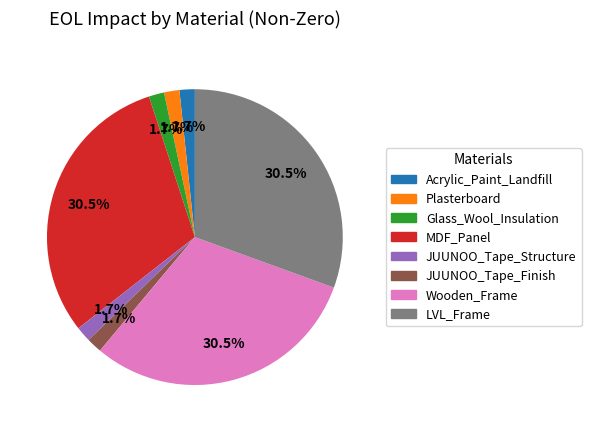

Is there a majority slice in this chart?

No